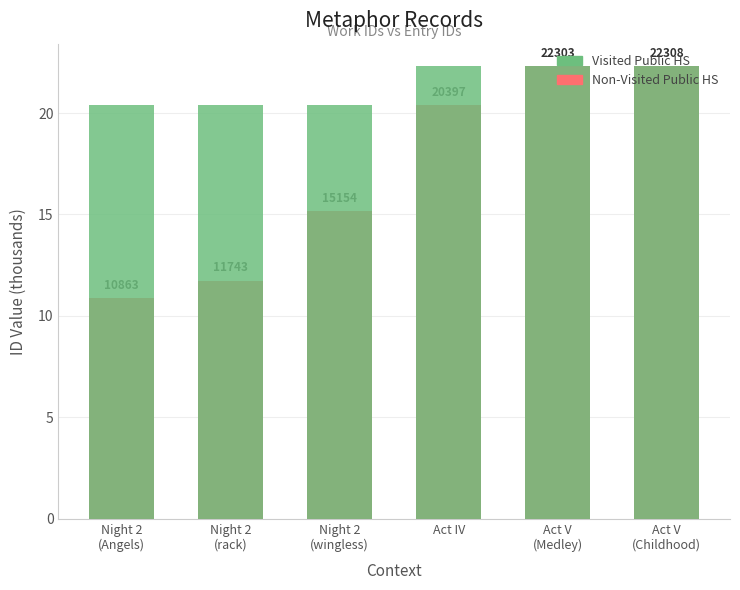

What is the value of the Visited Public HS bar at the 6th from the left?

22.3